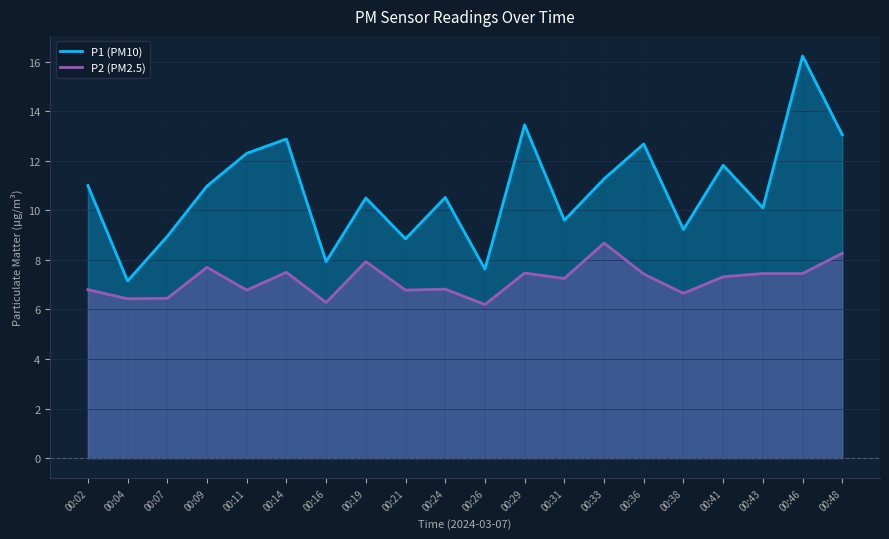

Reading left to right, transcribe all the data shown in this chart.

P1: 11.0	7.2	8.9	11.0	12.3	12.9	7.9	10.5	8.8	10.5	7.6	13.4	9.6	11.3	12.7	9.2	11.8	10.1	16.2	13.1
P2: 6.8	6.4	6.5	7.7	6.8	7.5	6.3	7.9	6.8	6.8	6.2	7.5	7.2	8.7	7.4	6.7	7.3	7.5	7.5	8.3